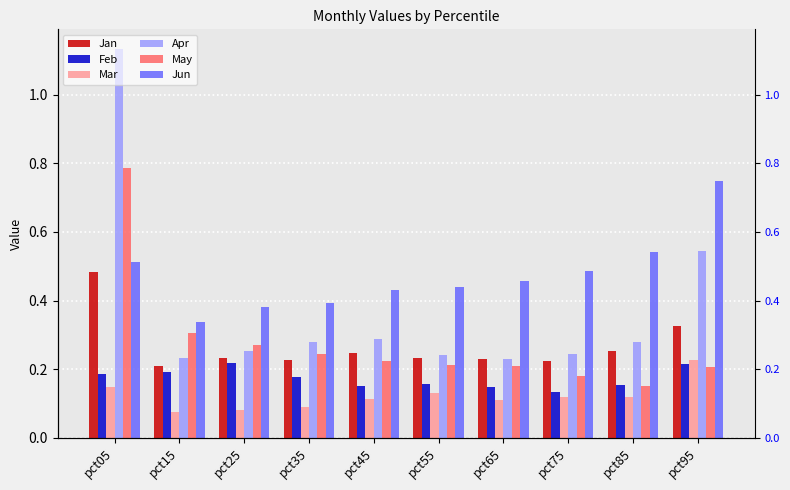

Reading right to left, extract all data points from this chart.

Jan: 0.3	0.3	0.2	0.2	0.2	0.2	0.2	0.2	0.2	0.5
Feb: 0.2	0.2	0.1	0.1	0.2	0.2	0.2	0.2	0.2	0.2
Mar: 0.2	0.1	0.1	0.1	0.1	0.1	0.1	0.1	0.1	0.1
Apr: 0.5	0.3	0.2	0.2	0.2	0.3	0.3	0.3	0.2	1.1
May: 0.2	0.2	0.2	0.2	0.2	0.2	0.2	0.3	0.3	0.8
Jun: 0.7	0.5	0.5	0.5	0.4	0.4	0.4	0.4	0.3	0.5